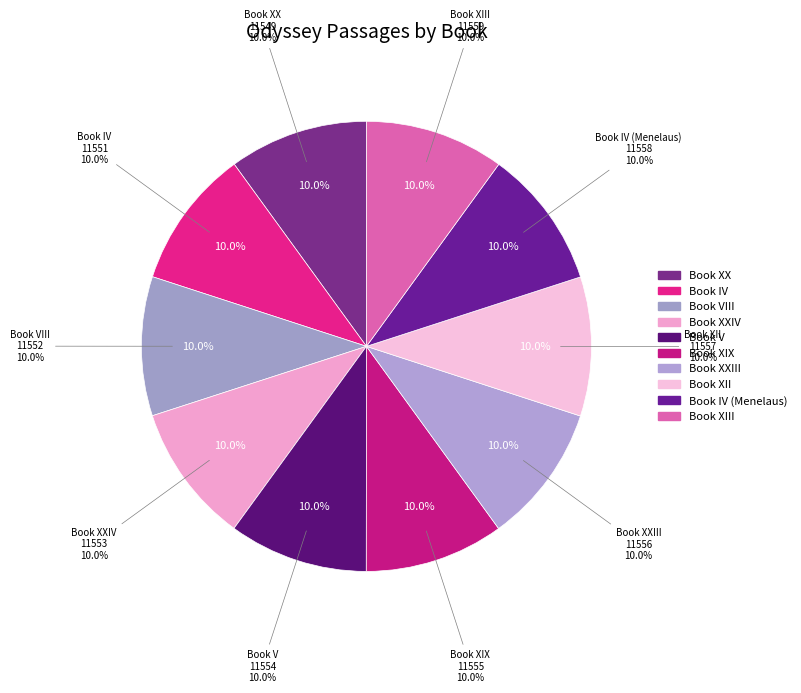

How much of the chart is everything except Book V?

90.0%